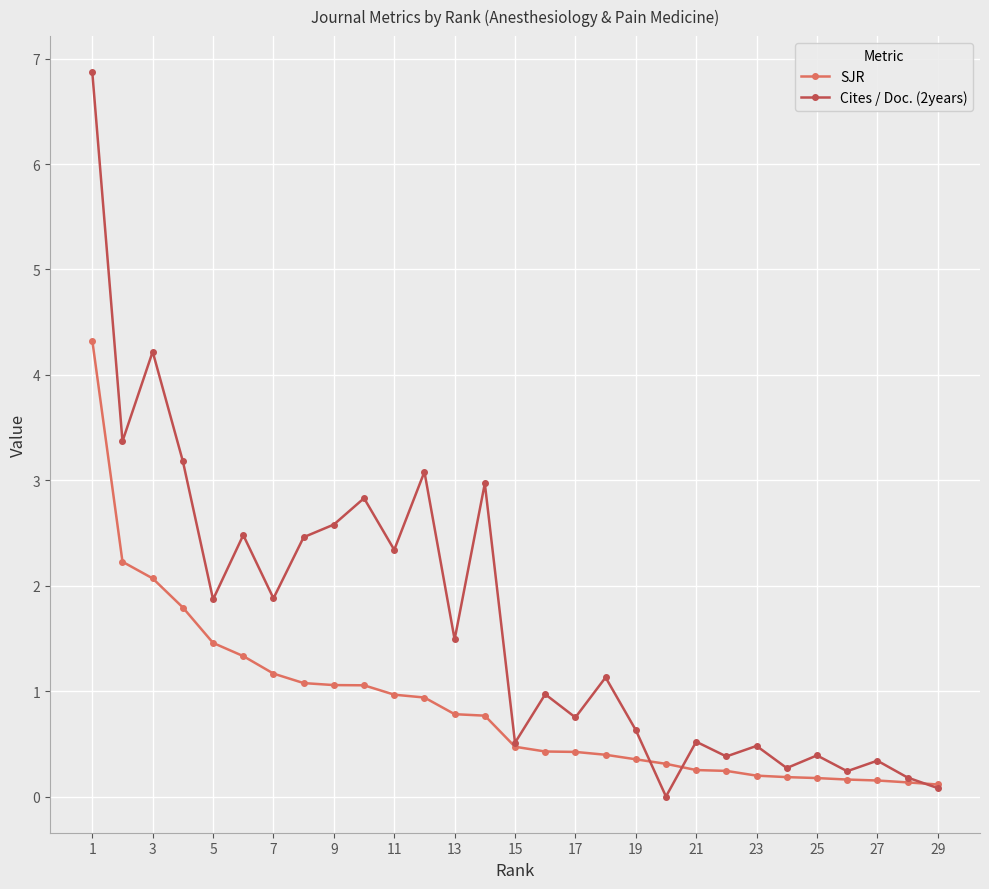

Which series has the largest total across all categories?

Cites / Doc. (2years)